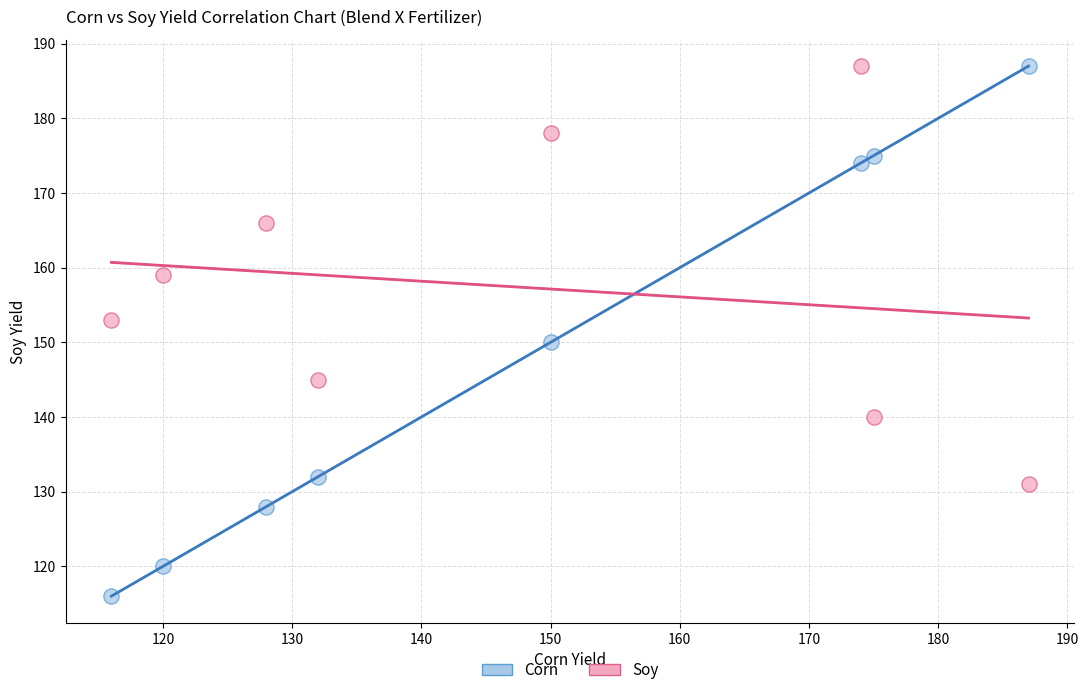

Which series has the widest spread of Y values?

Corn